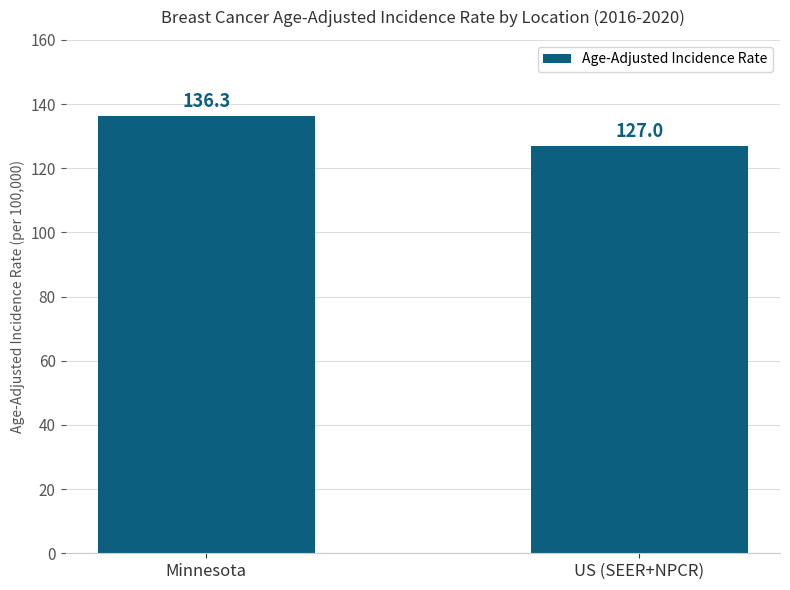

True or false: the data shows 72.5 at Minnesota.

False